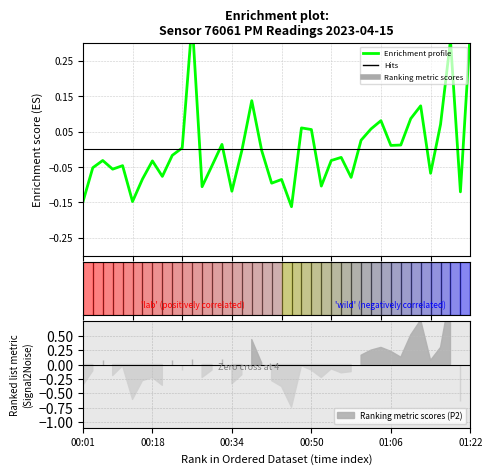

How many values are above zero?

16